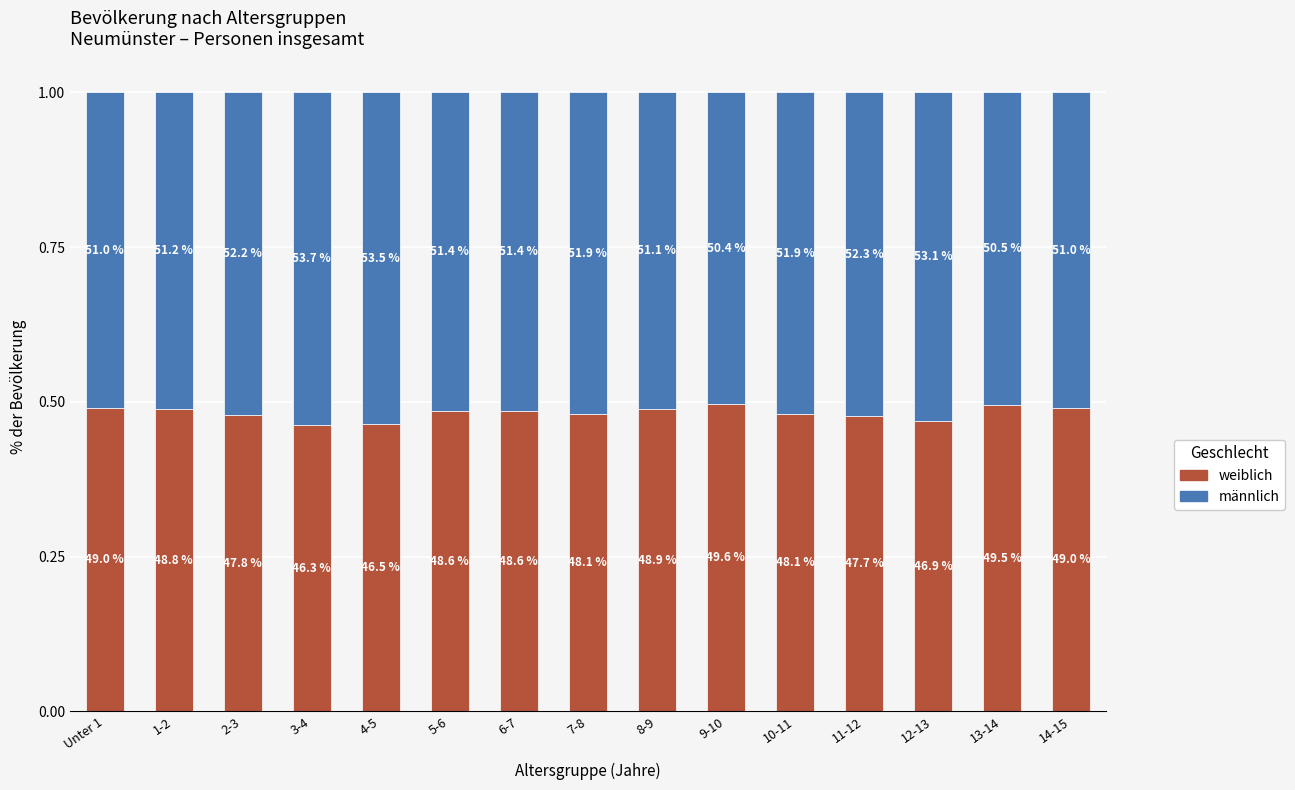

What are all the series names shown in the legend?

weiblich, männlich